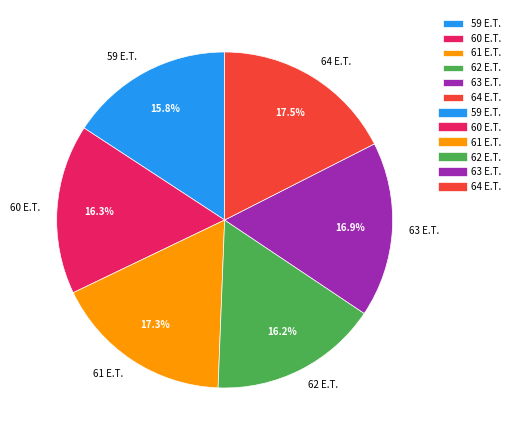

Does 61 E.T. account for over 50% of the chart?

No